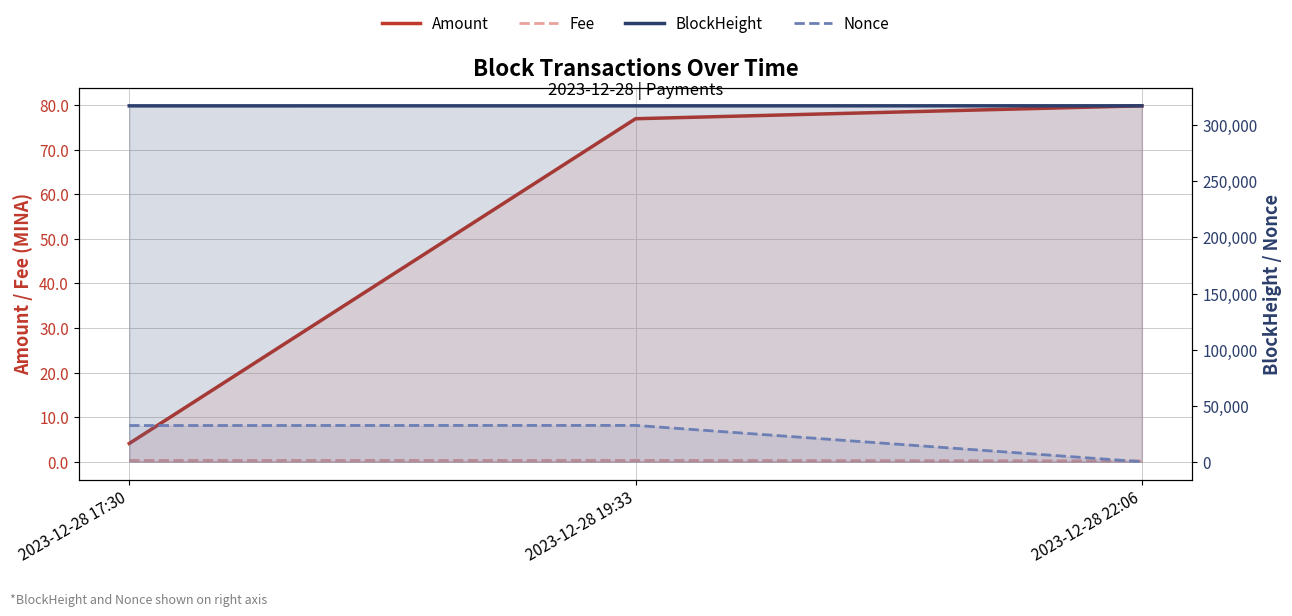

Which series has the largest total across all categories?

BlockHeight